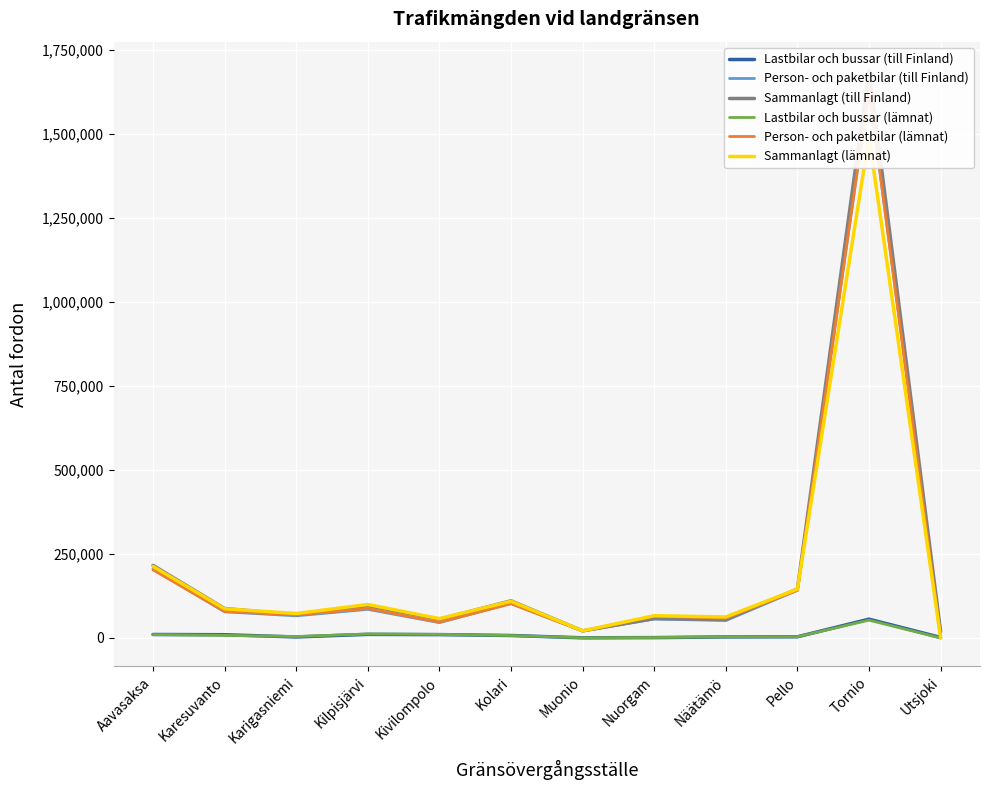

What is the sum of all Sammanlagt (lämnat) values?

2427961